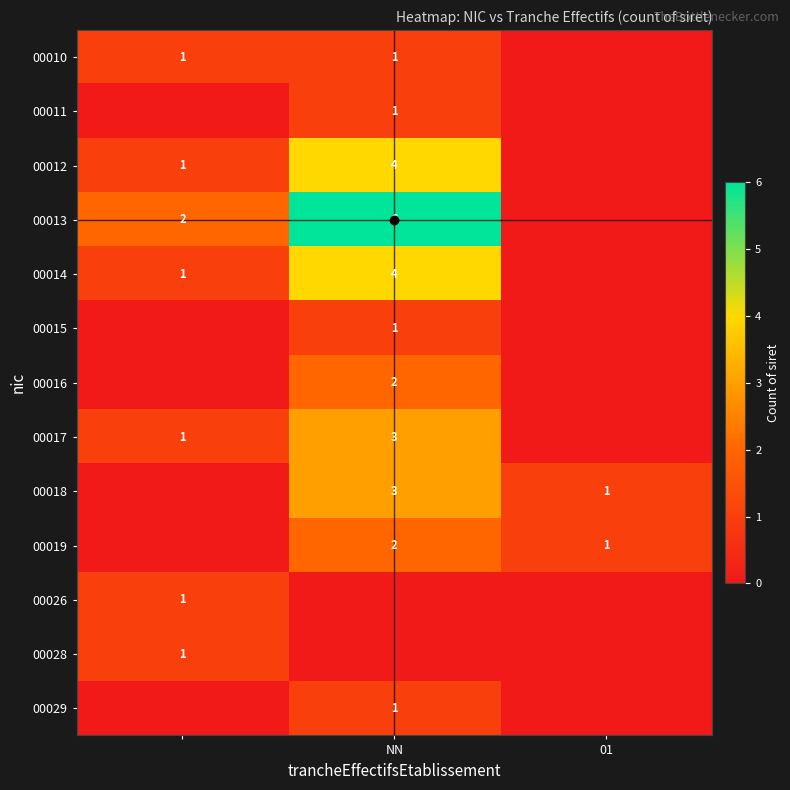

How many positive values does the 00014 series have?

2